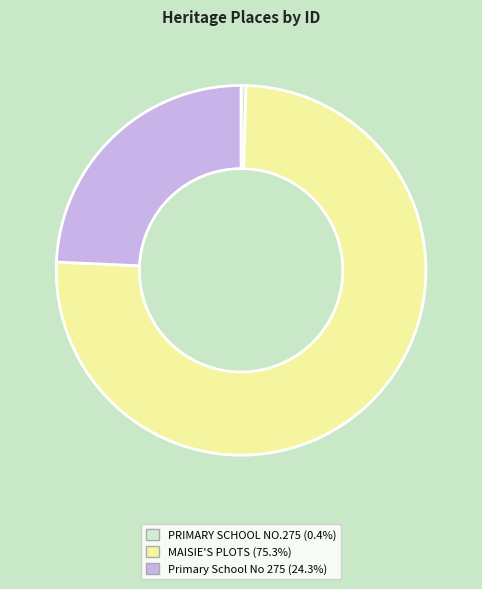

What is the majority slice?

MAISIE'S PLOTS